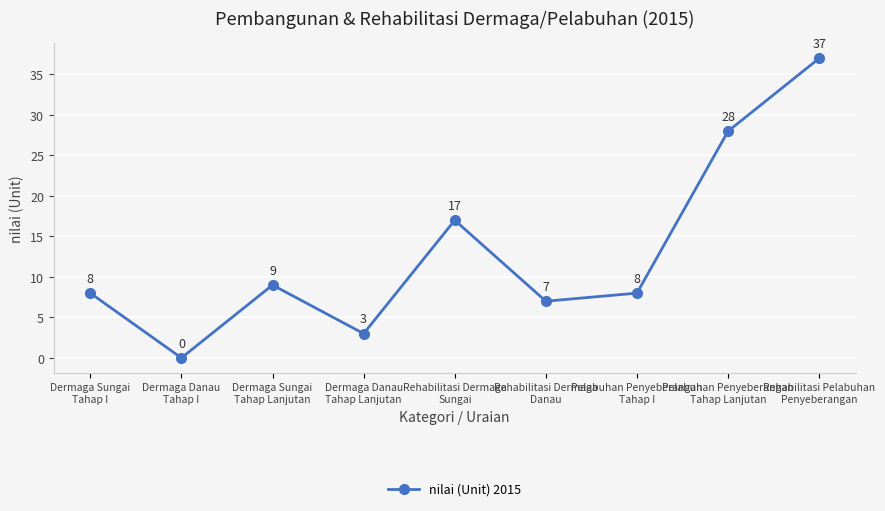

The value at Rehabilitasi Dermaga
Sungai is 7. True or false?

False